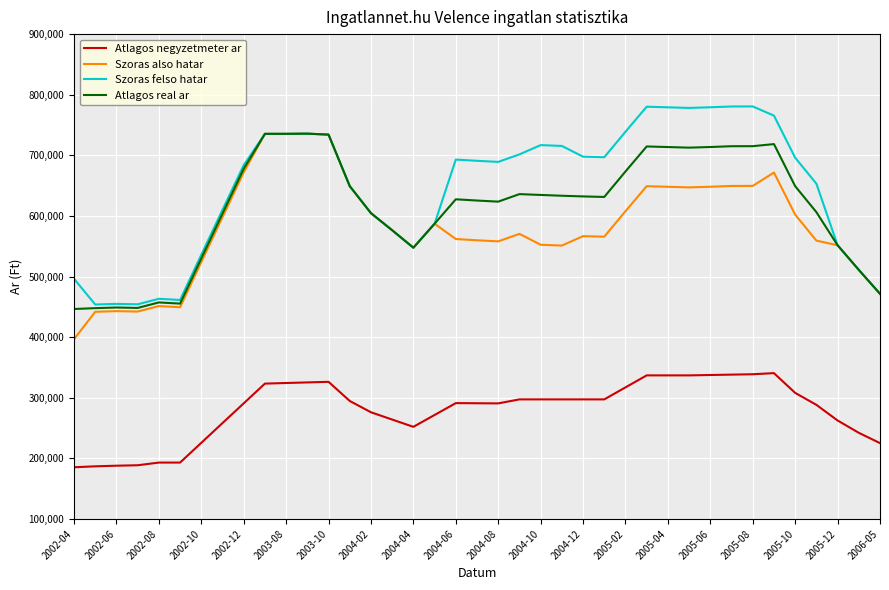

True or false: Atlagos negyzetmeter ar and Atlagos real ar intersect in this chart.

False